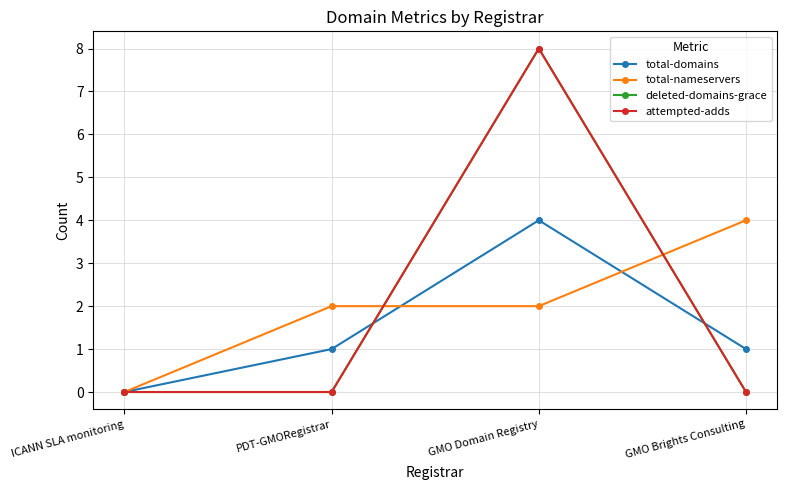

At which label does total-nameservers reach its minimum?

ICANN SLA monitoring